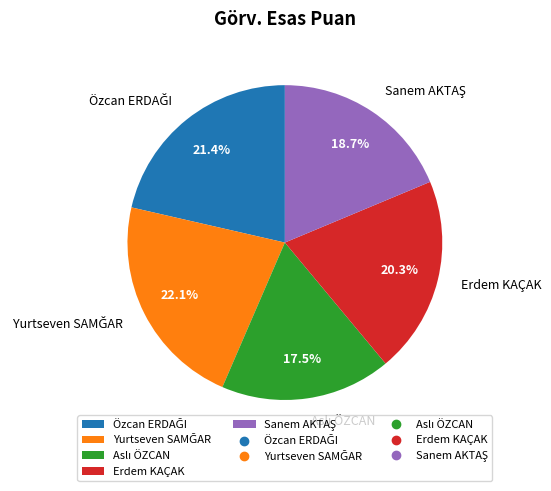

To the nearest percent, what is the average slice percentage?

20%